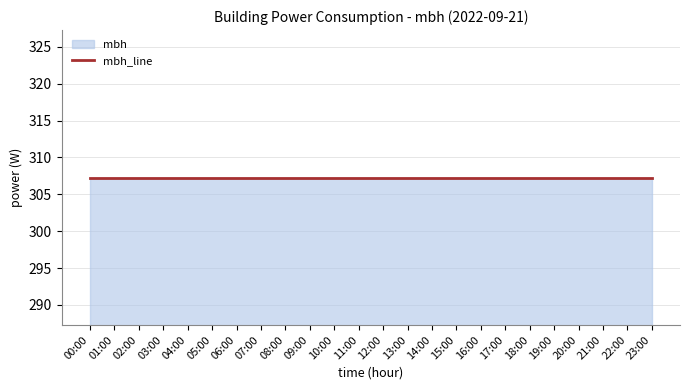

Which category has the lowest value across all series?

03:00